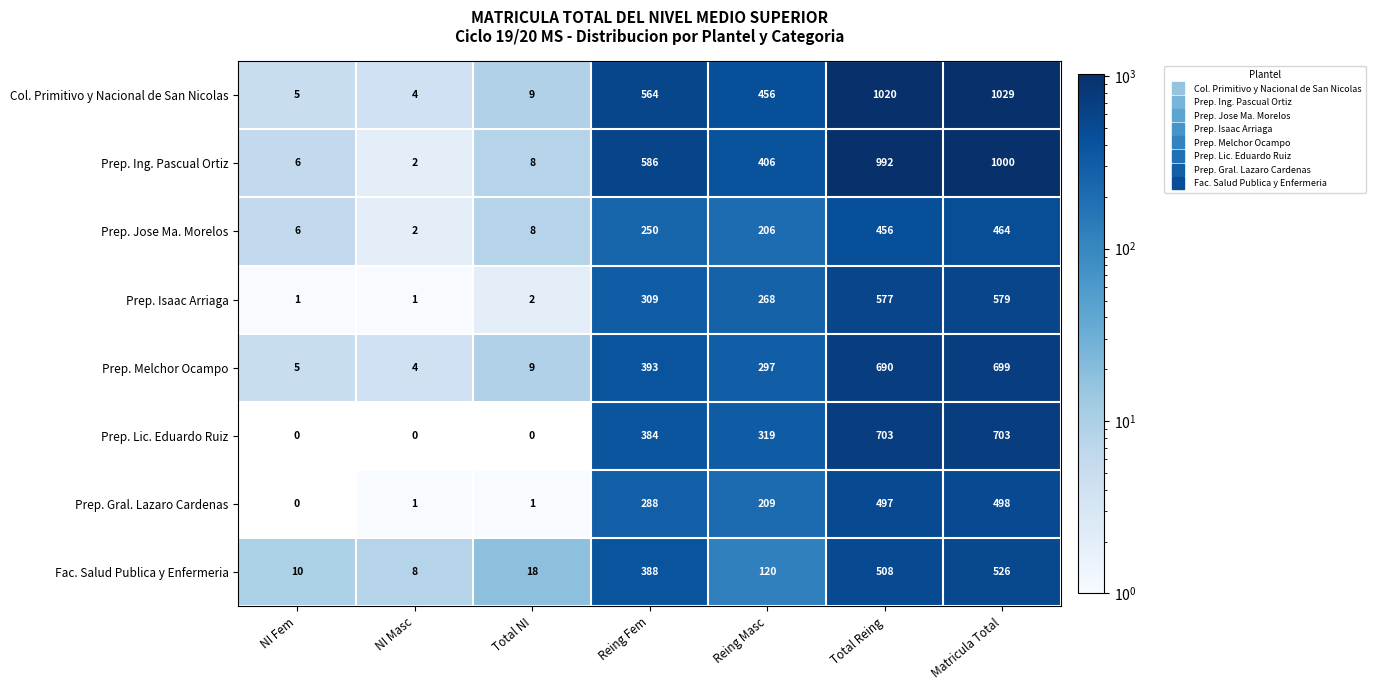

Is it true that Prep. Gral. Lazaro Cardenas equals 325 at Reing Masc?

False